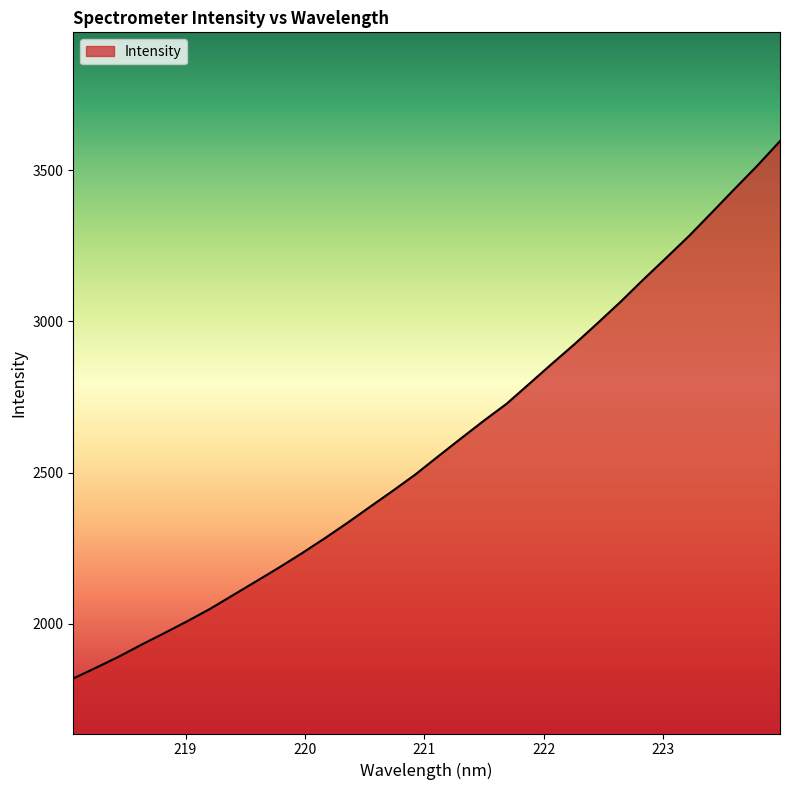

Does the chart display data point markers on the line(s)?

No